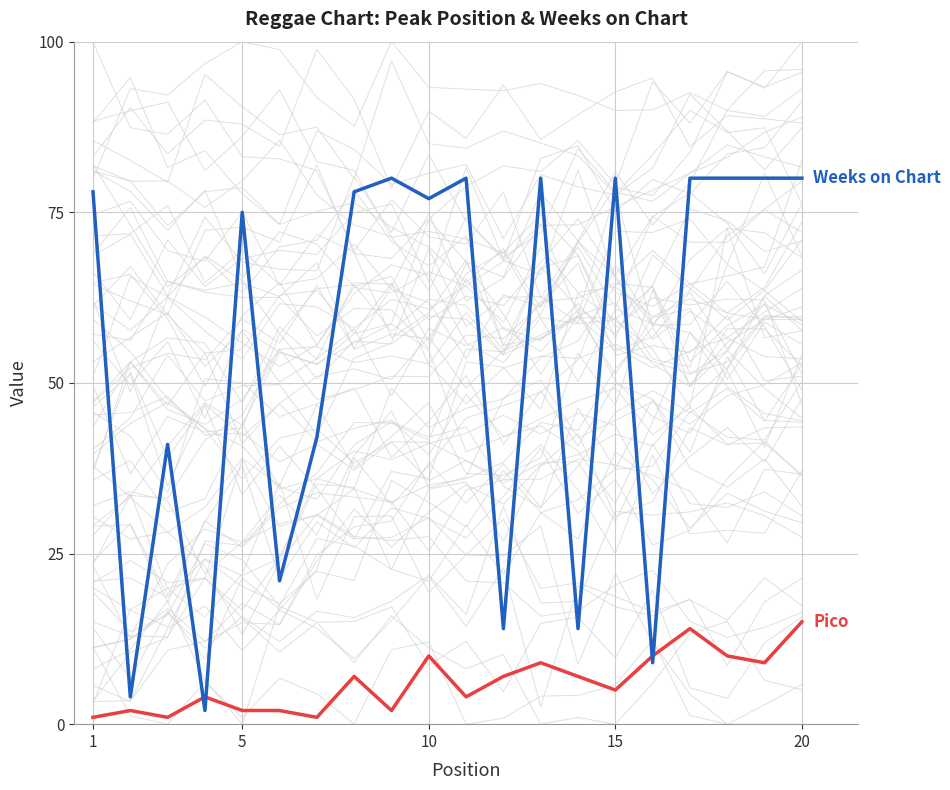

Which series has the largest range (max minus min)?

Weeks on Chart